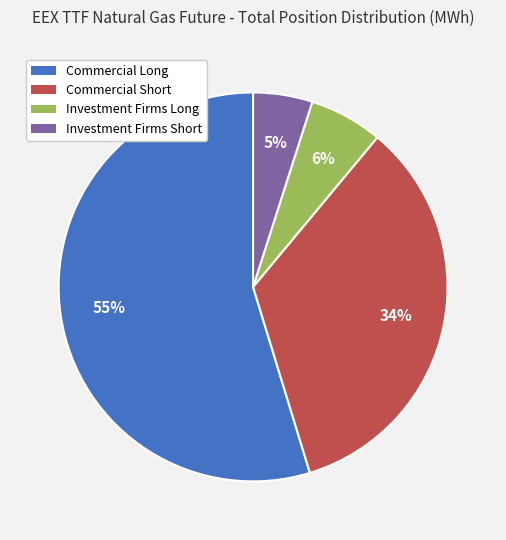

Does any single category account for the majority?

Yes